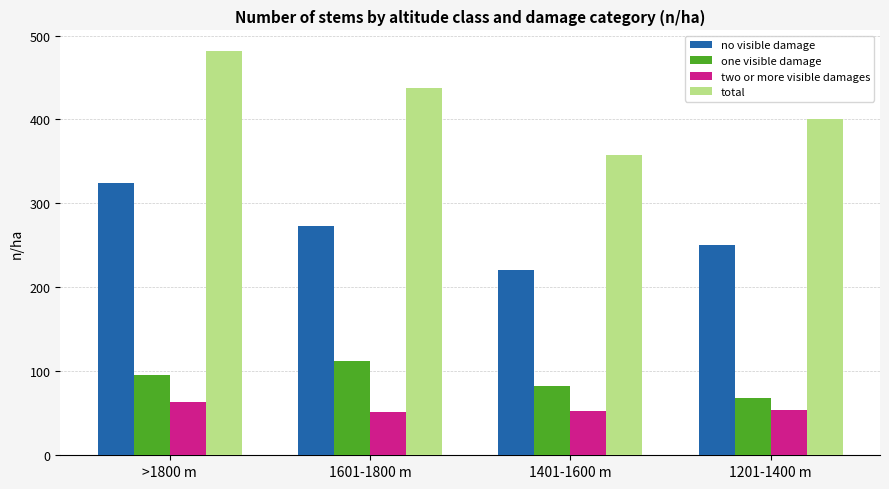

What is the label of the 1st bar from the left?

>1800 m